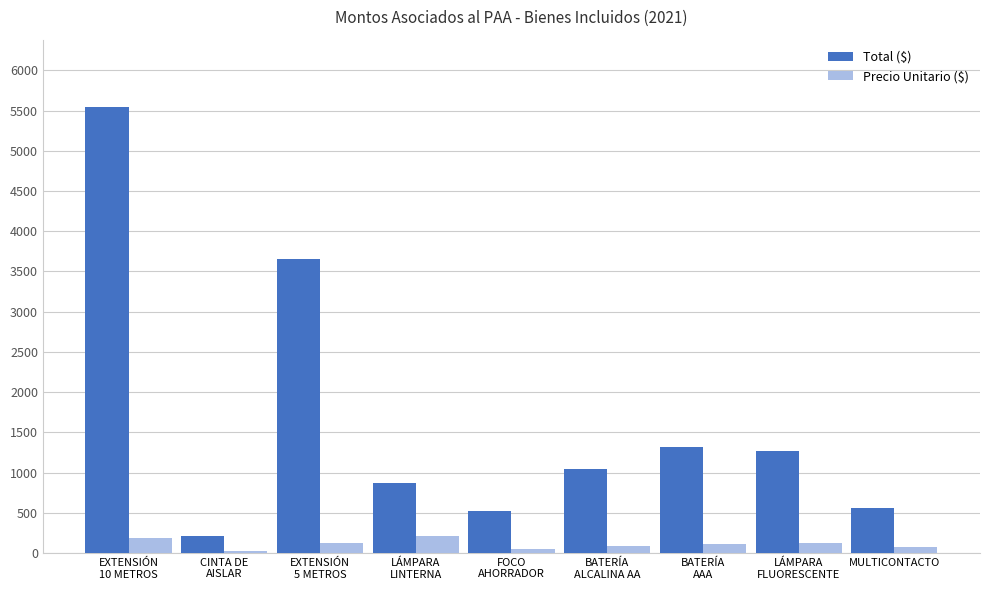

What is the difference between the second highest and minimum values in the Total ($) series?

3439.3